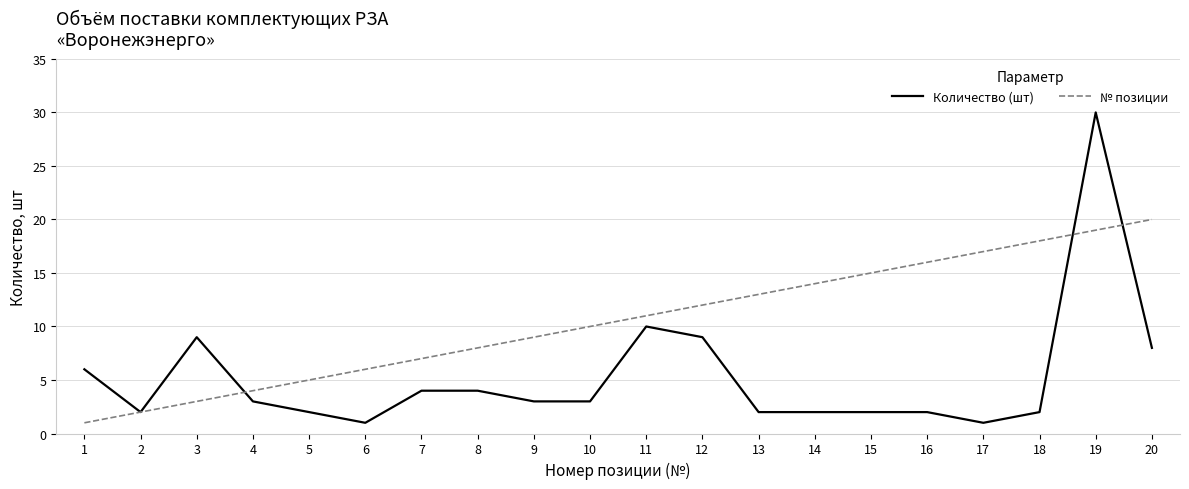

True or false: Количество (шт) and № позиции intersect in this chart.

True